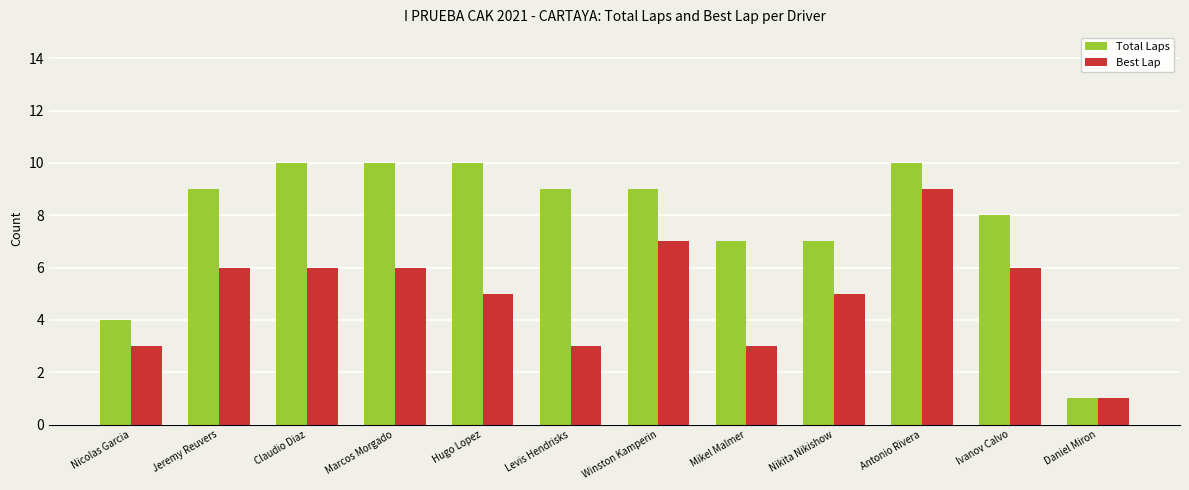

Which series has the largest total across all categories?

Total Laps